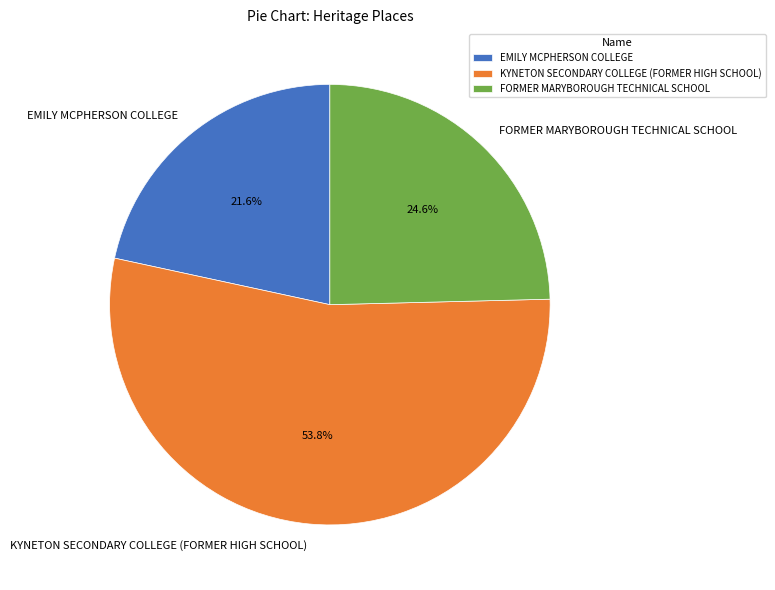

Is the sum of EMILY MCPHERSON COLLEGE and FORMER MARYBOROUGH TECHNICAL SCHOOL greater than half?

No